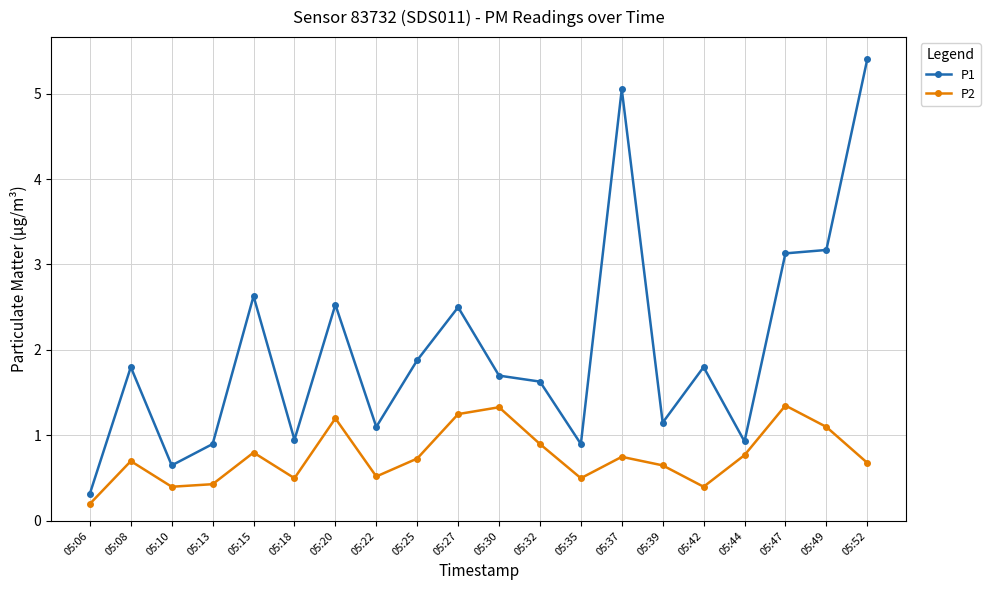

Rank the series at 05:47 from highest to lowest value.

P1, P2